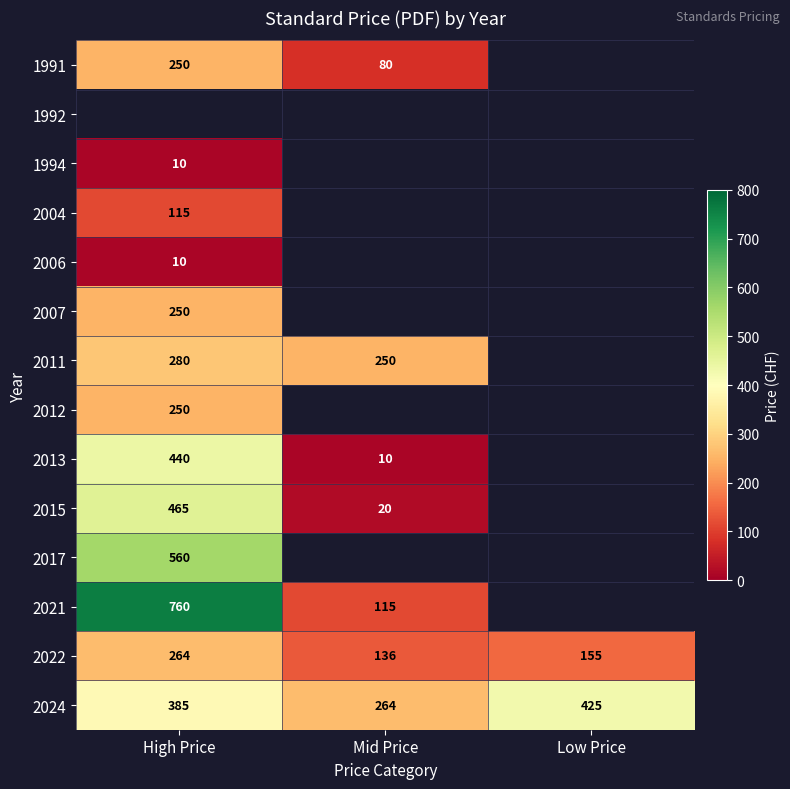

What is the highest value of the 2024 series?

425